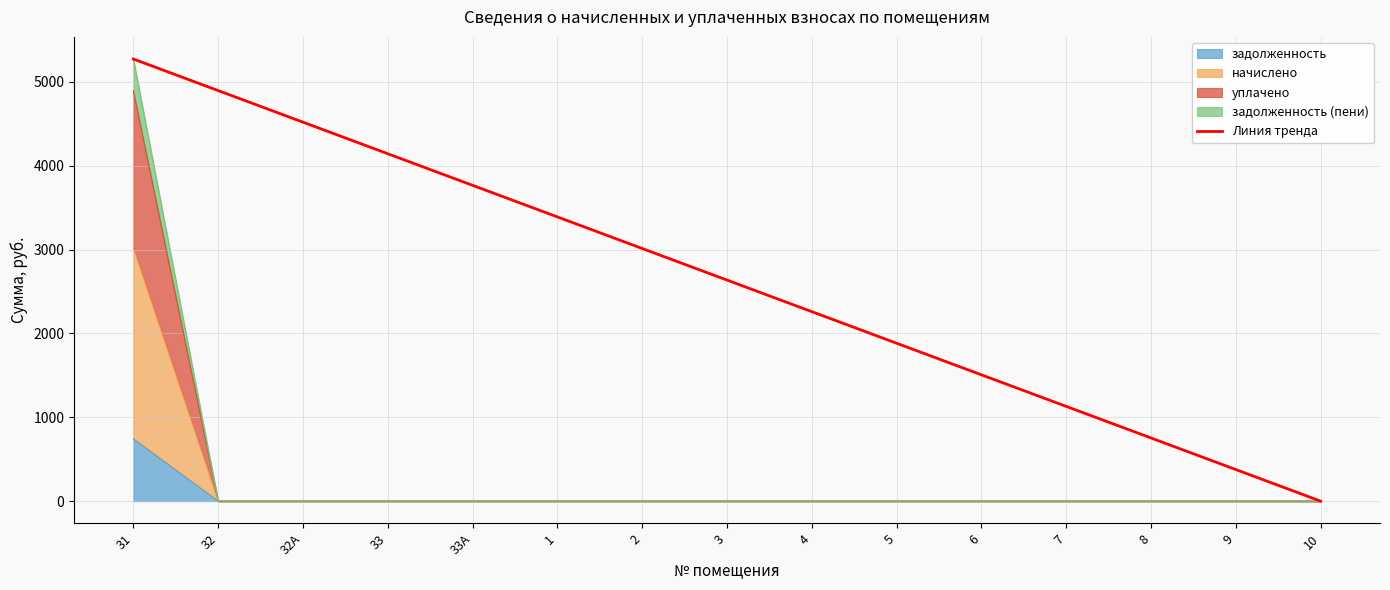

At which label does the data first exceed 2636?

31